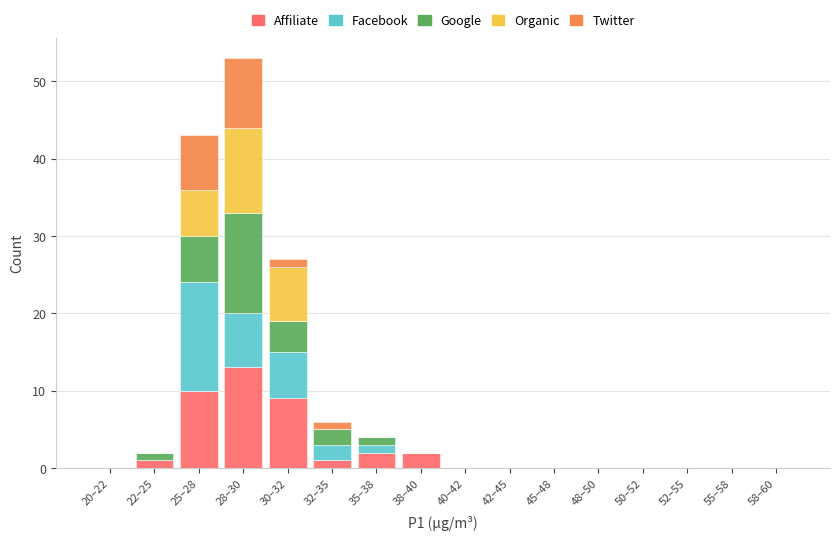

True or false: Affiliate has a value of 1 at 22–25.

True